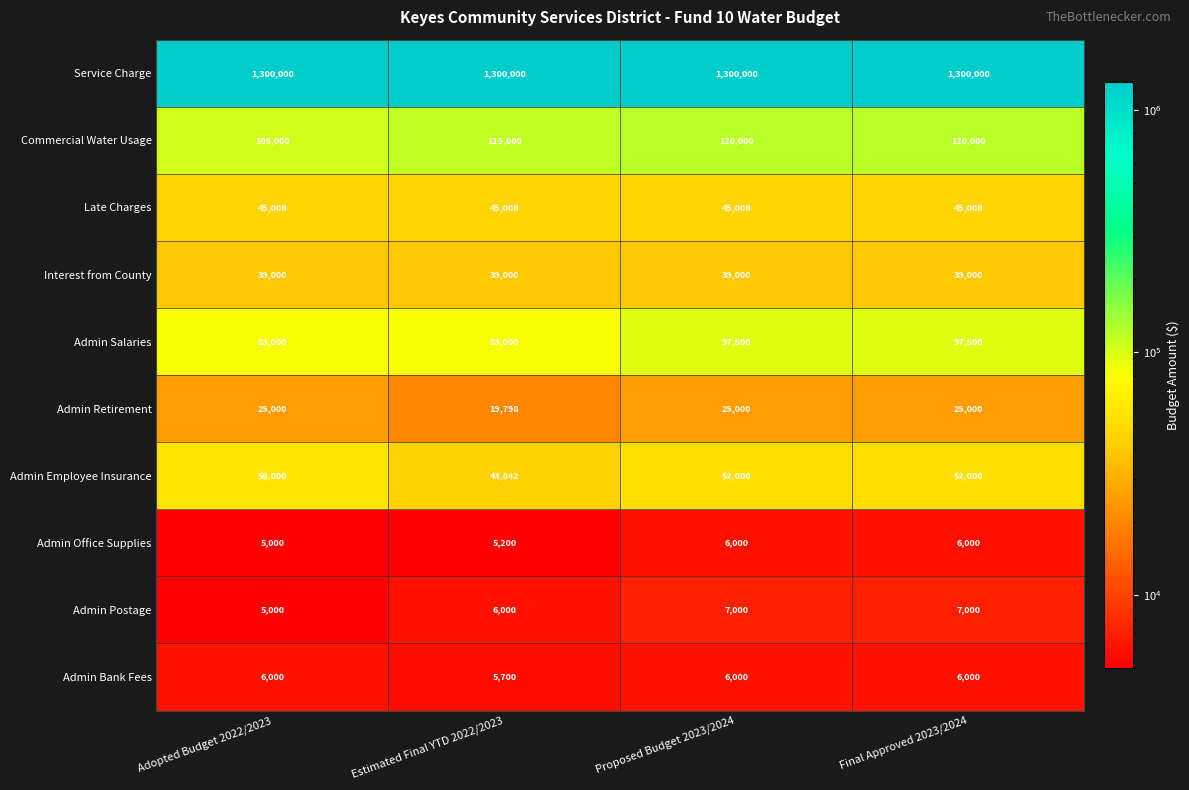

What is the difference between the Admin Office Supplies values at Proposed Budget 2023/2024 and Estimated Final YTD 2022/2023?

800